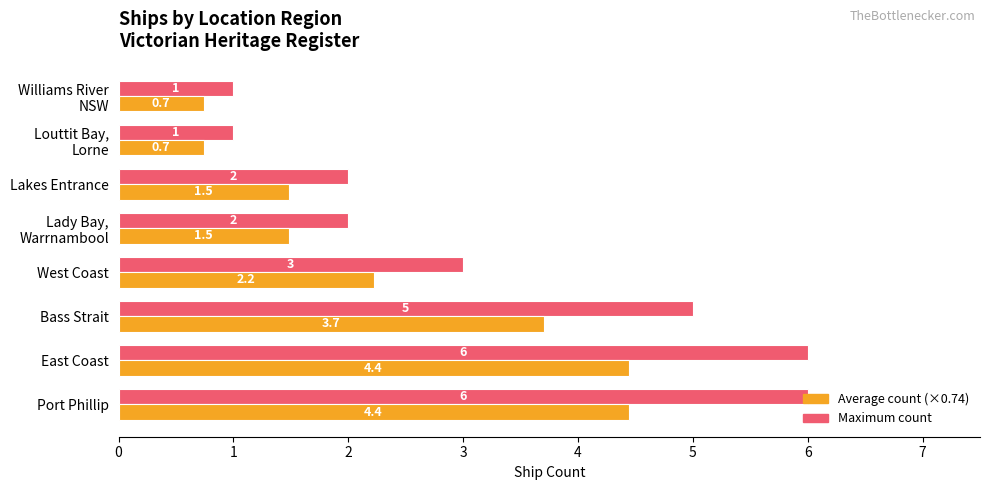

What is the difference between the maximum and minimum values in the Maximum count series?

5.0